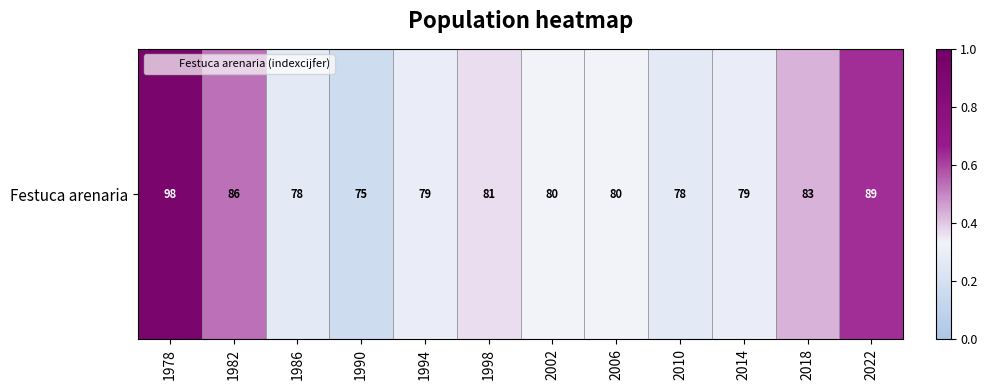

List the labels in order of value, largest first.

1978, 2022, 1982, 2018, 1998, 2002, 2006, 1994, 2014, 1986, 2010, 1990